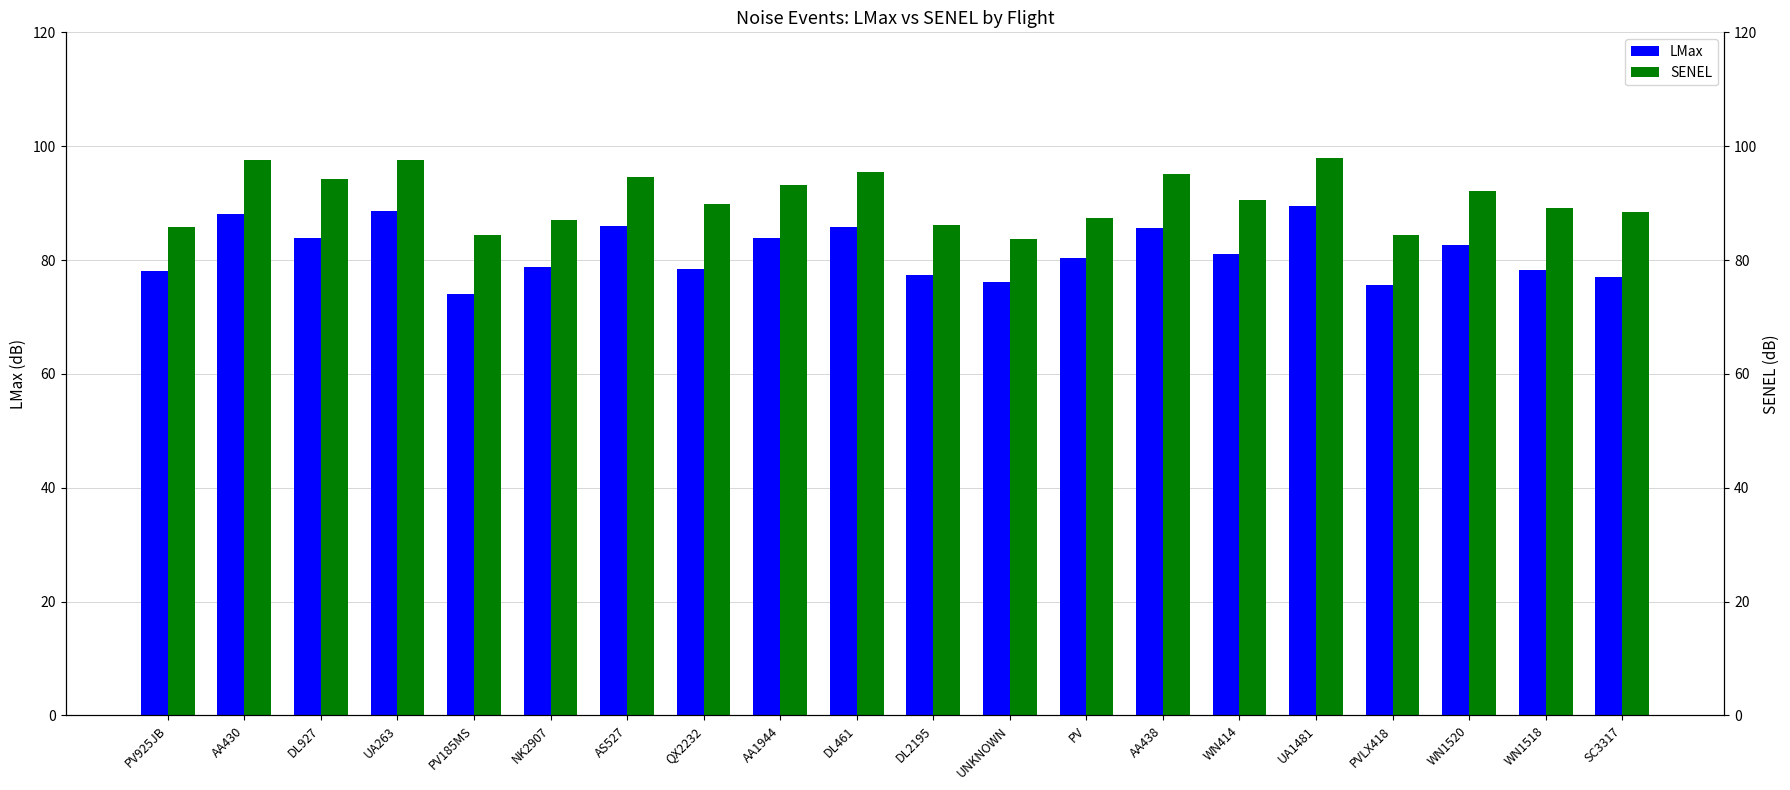

How many data points in LMax are above 81?

10